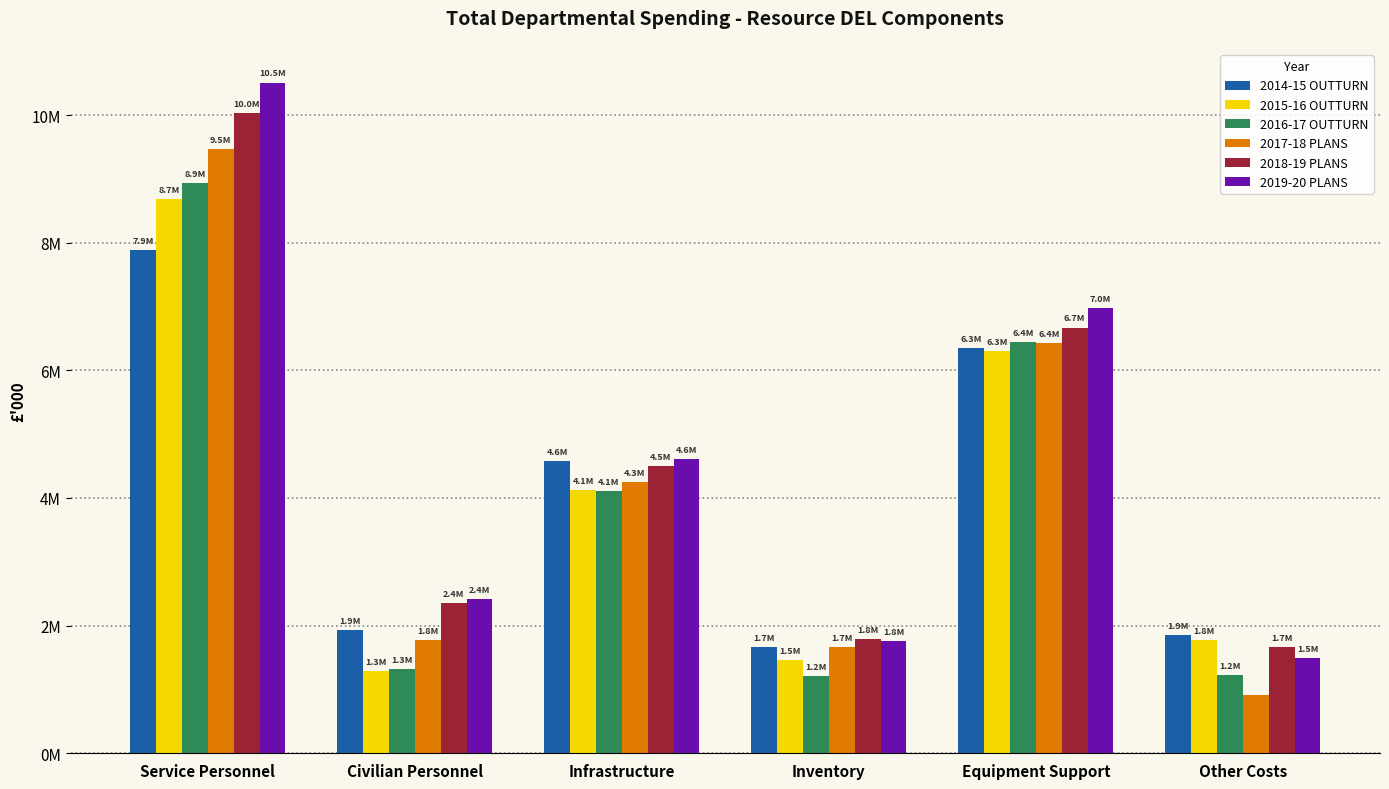

Which series has the largest total across all categories?

2019-20 PLANS